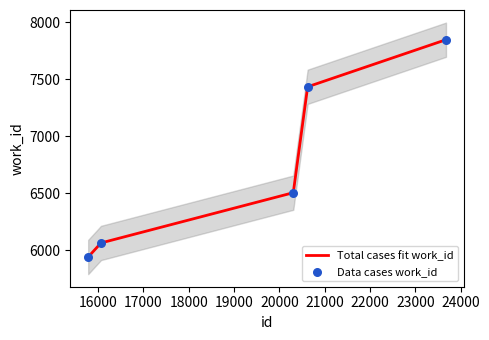

What is the minimum value for Total cases fit work_id?

5943